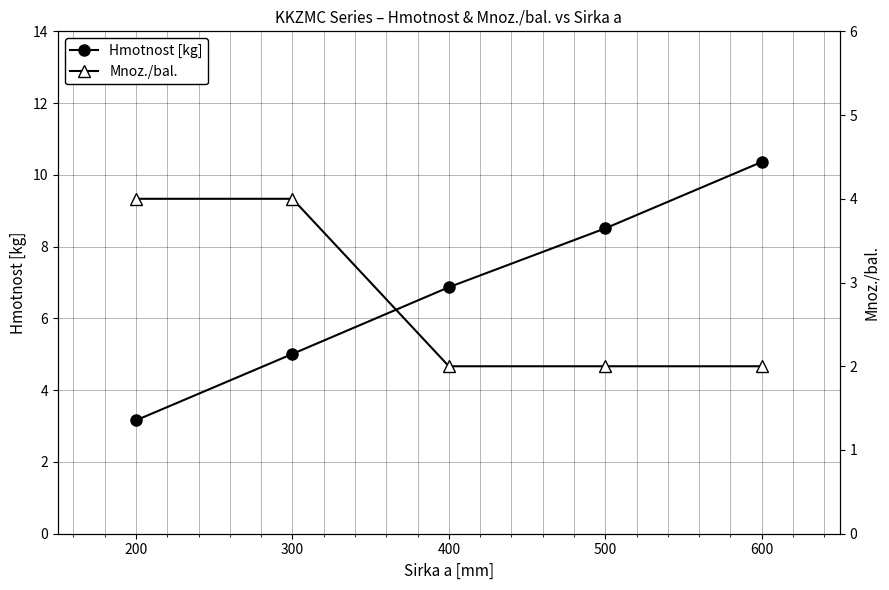

Rank the categories by Mnoz./bal. value from lowest to highest.

400, 500, 600, 200, 300